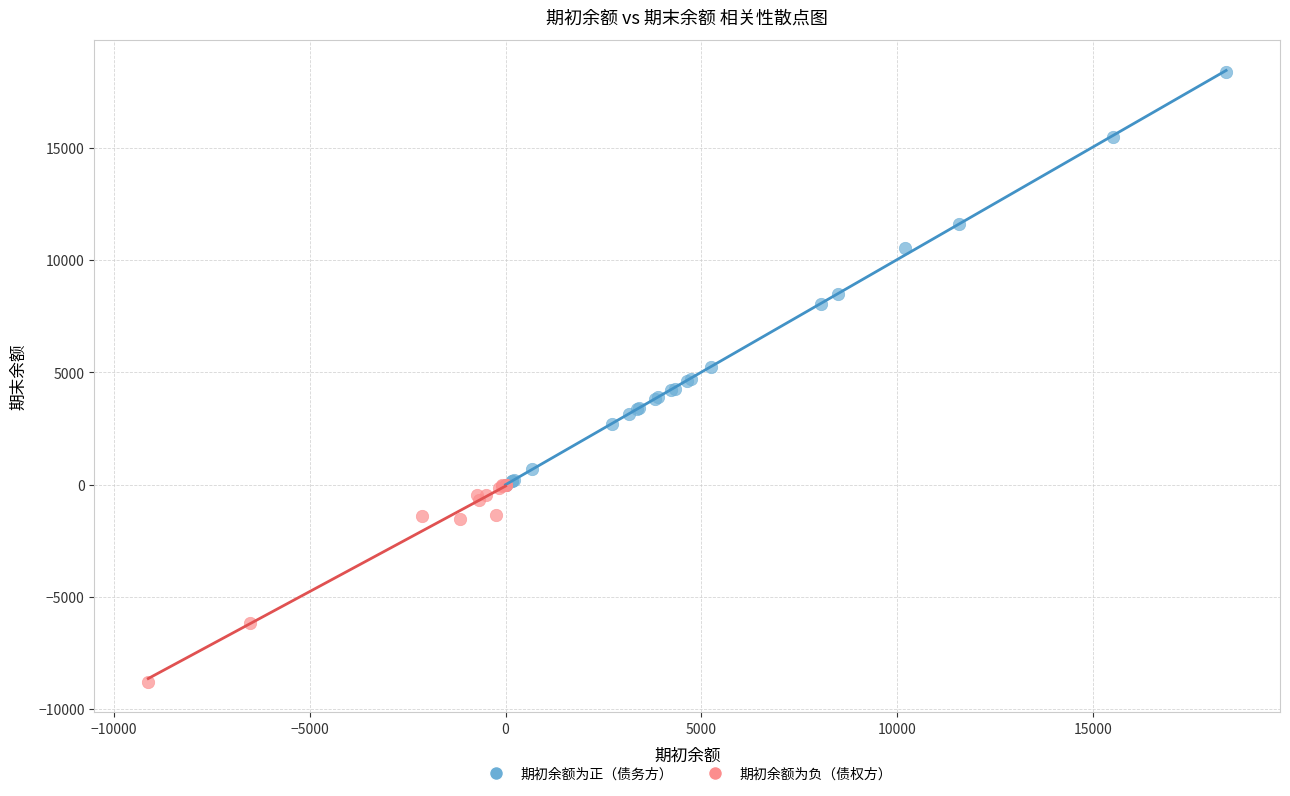

Which series has the widest spread of Y values?

期初余额为正（债务方）